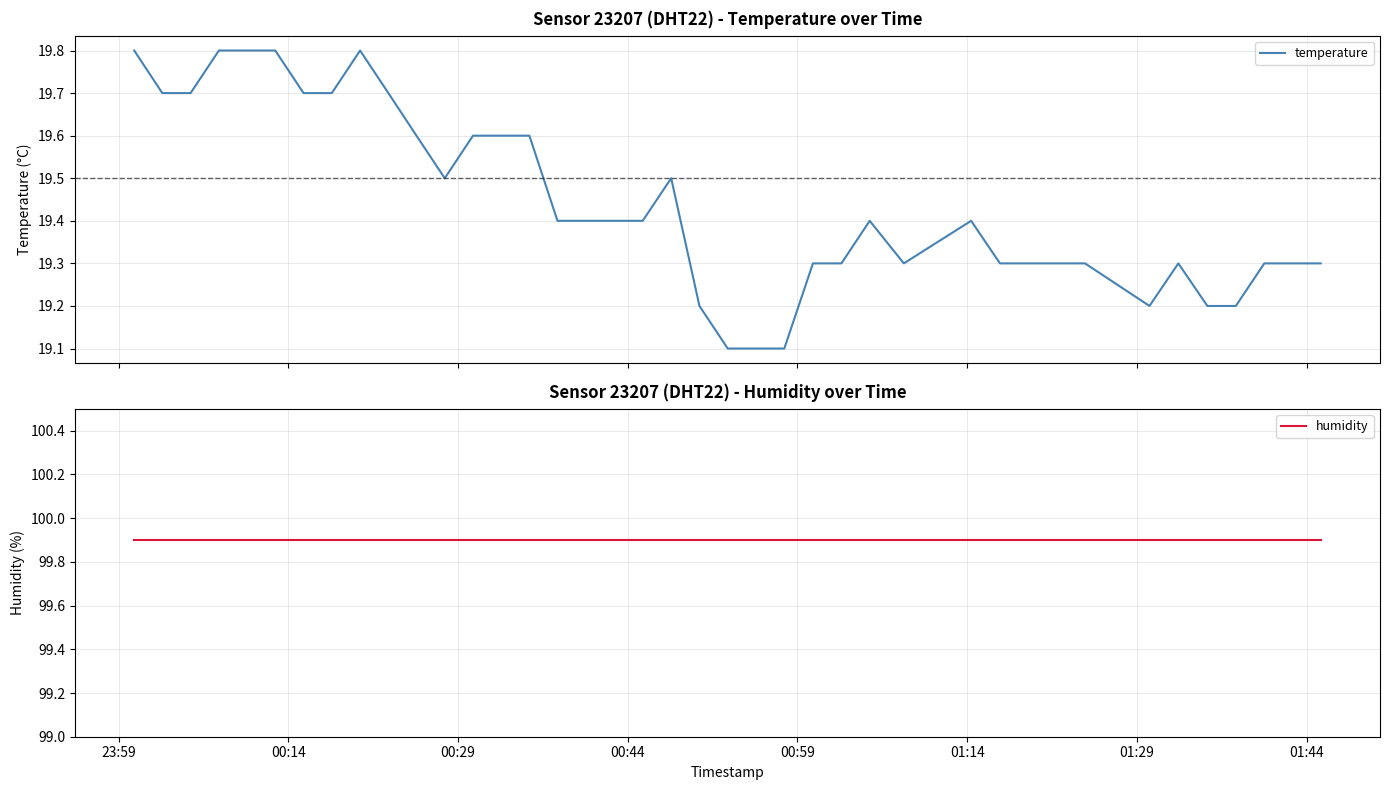

What is the highest value of the temperature series?

19.8